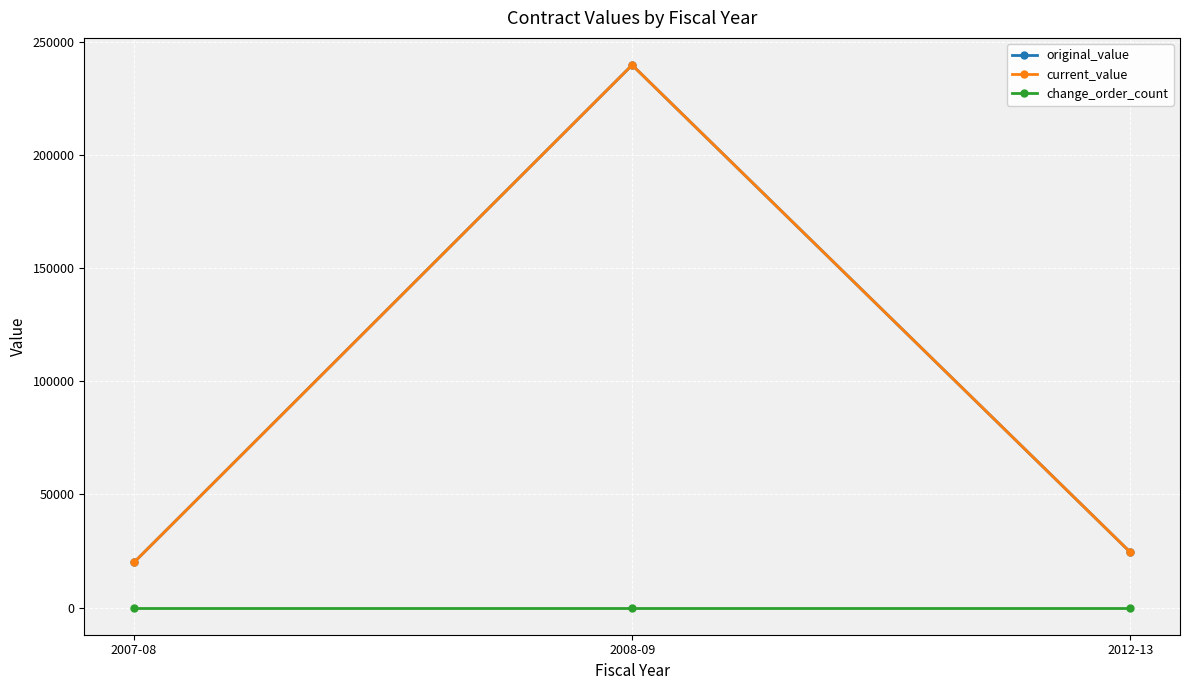

Does the chart have visible grid lines?

Yes